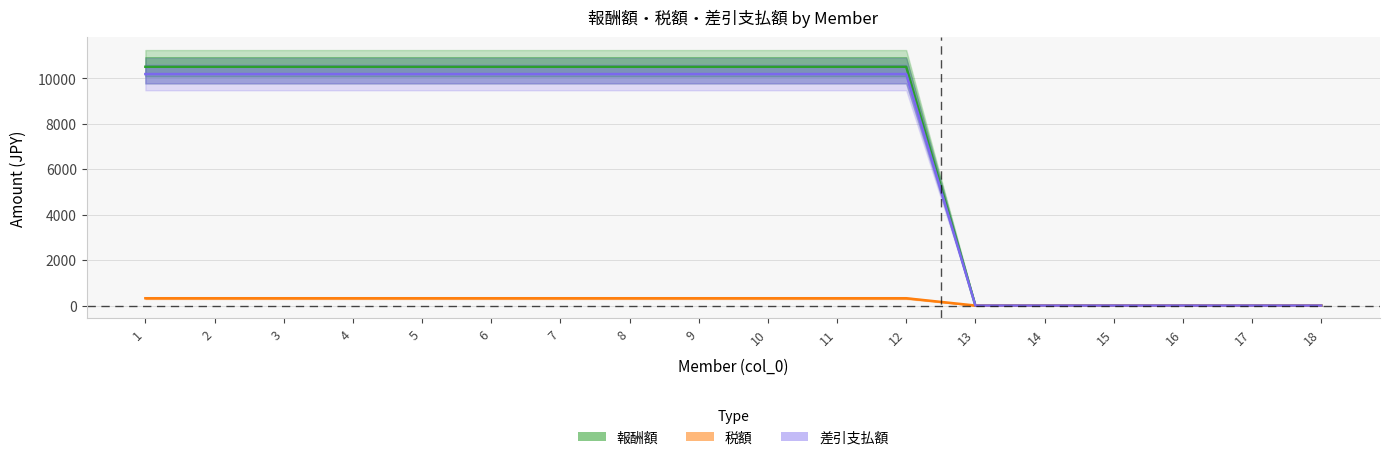

True or false: 差引支払額 has more than 0 interior local peaks.

False